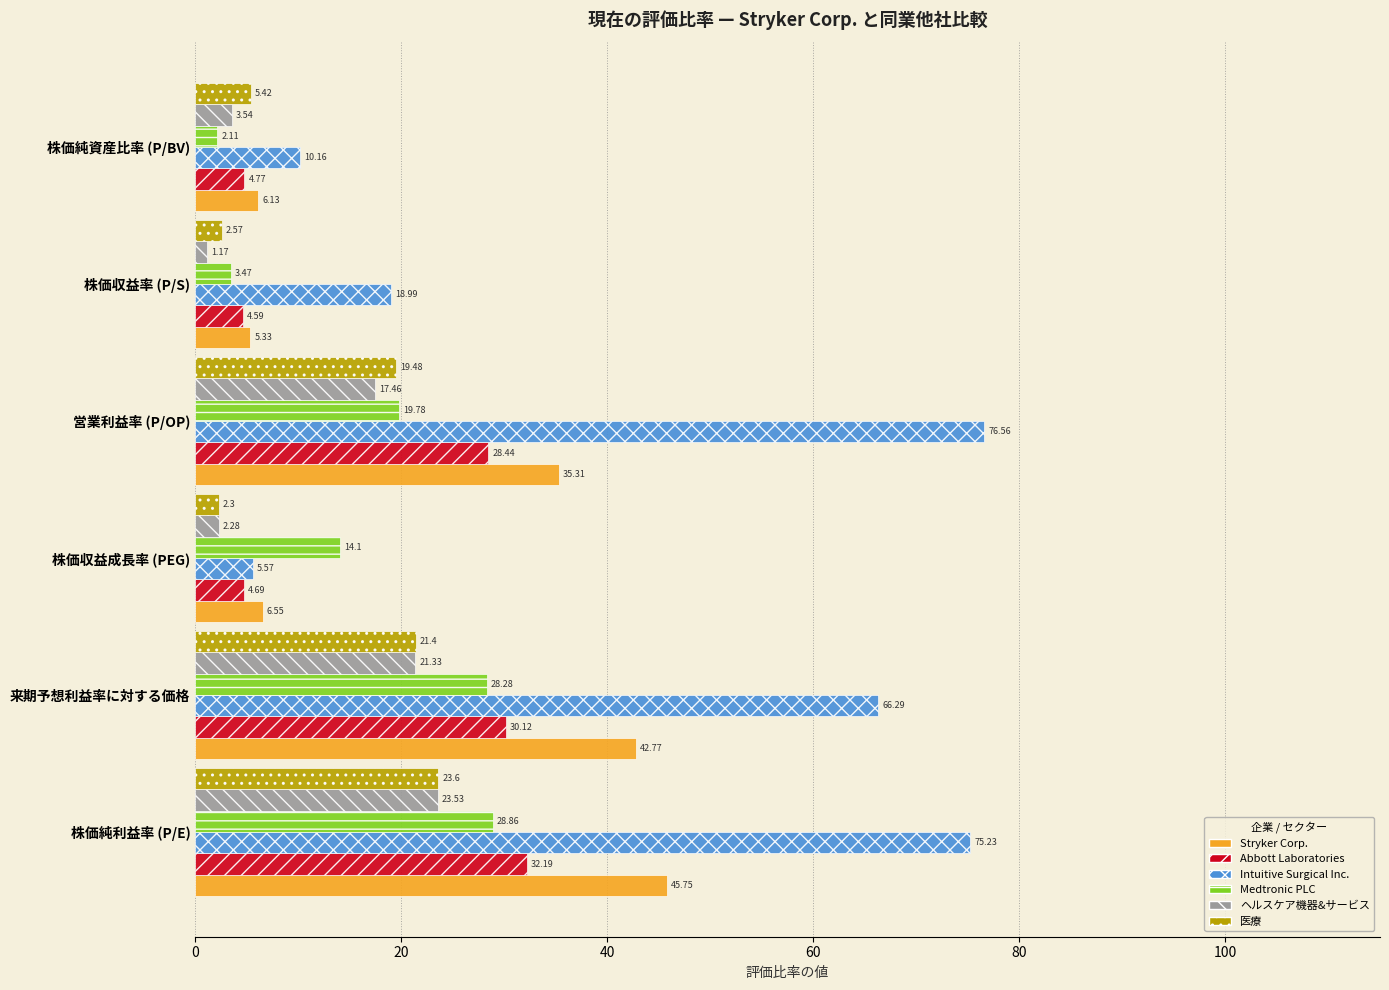

Which series has the widest spread of values?

Intuitive Surgical Inc.